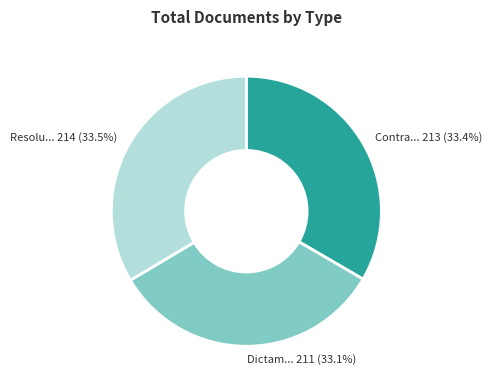

Is there any slice that represents more than half of the pie?

No